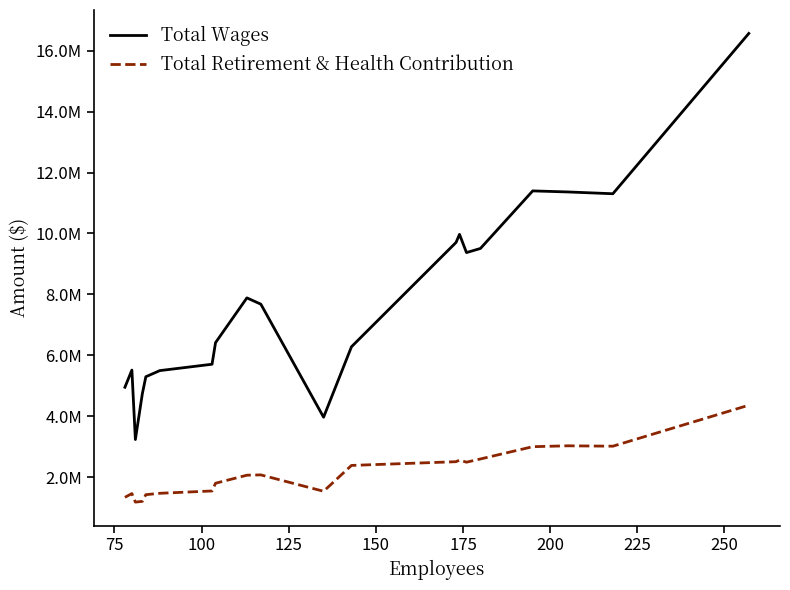

Is this an area chart (filled region under the line)?

No